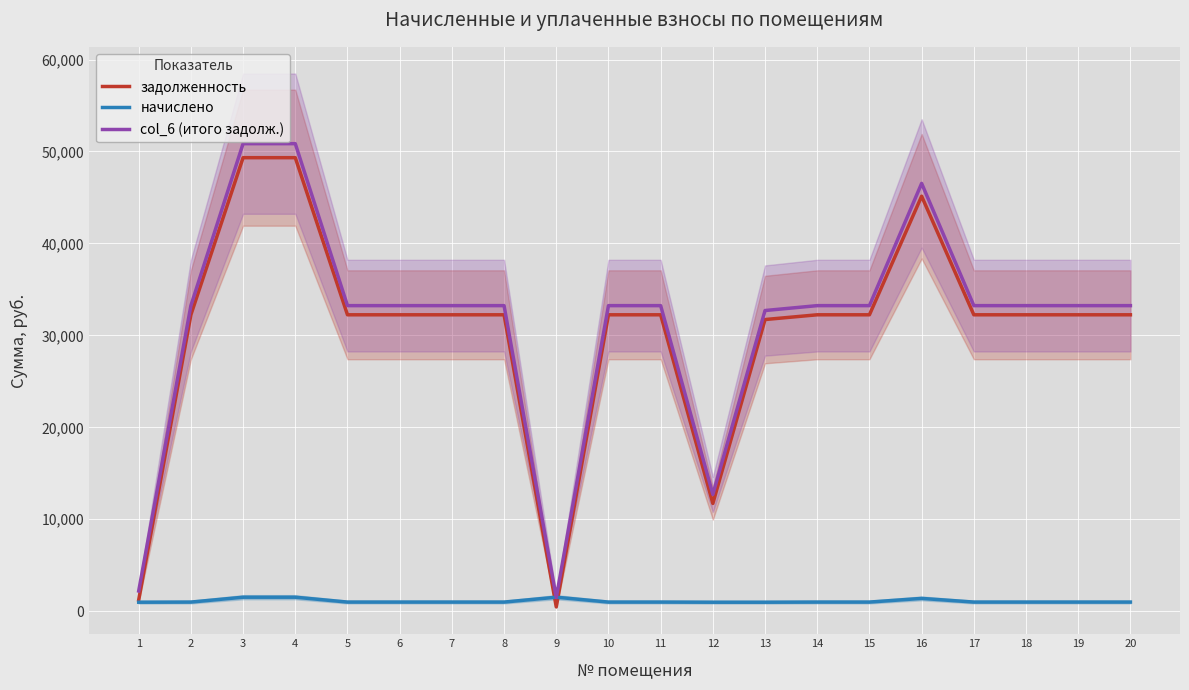

Does the chart display data point markers on the line(s)?

No